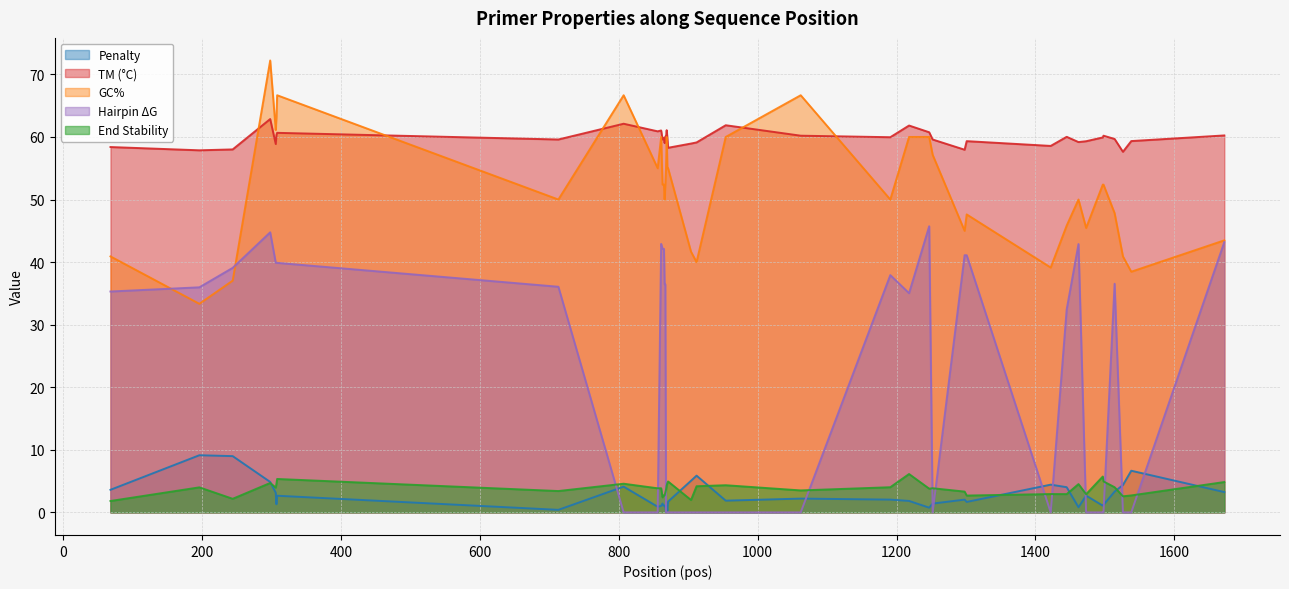

Reading left to right, transcribe all the data shown in this chart.

pen: 3.6	9.1	9.0	4.9	3.1	1.3	2.7	0.4	4.1	0.9	1.0	1.4	1.1	1.1	1.0	1.1	0.0	1.1	0.2	1.7	5.1	5.9	1.9	2.2	2.0	1.8	0.8	1.4	2.0	1.7	4.4	4.0	0.8	2.7	1.1	1.2	3.3	4.4	6.7	3.2
PRIMER_LEFT_0_TM: 58.4	57.9	58.0	62.9	58.9	60.3	60.7	59.6	62.1	60.9	61.0	59.6	59.9	59.9	59.0	60.1	60.0	61.1	59.8	58.3	58.9	59.1	61.9	60.2	60.0	61.8	60.8	59.6	58.0	59.3	58.6	60.0	59.2	59.3	59.9	60.2	59.7	57.6	59.3	60.2
PRIMER_LEFT_0_GC_PERCENT: 40.9	33.3	37.0	72.2	61.1	63.2	66.7	50.0	66.7	55.0	60.0	52.4	52.4	52.4	50.0	52.4	55.0	60.0	55.0	55.0	41.7	40.0	60.0	66.7	50.0	60.0	60.0	57.1	45.0	47.6	39.1	45.8	50.0	45.5	52.4	52.4	47.8	40.9	38.5	43.5
PRIMER_LEFT_0_HAIRPIN_TH: 35.3	36.0	39.1	44.8	39.9	39.9	39.9	36.1	0.0	0.0	42.9	42.1	42.1	42.1	36.5	36.5	0.0	0.0	0.0	0.0	0.0	0.0	0.0	0.0	37.9	35.0	45.7	0.0	41.1	41.1	0.0	32.4	42.9	0.0	0.0	0.0	36.5	0.0	0.0	43.2
PRIMER_LEFT_0_END_STABILITY: 1.8	4.0	2.2	4.7	4.0	4.6	5.3	3.4	4.6	3.9	3.9	2.4	2.7	2.7	2.7	3.2	3.6	4.3	4.7	4.9	2.0	4.2	4.3	3.5	4.0	6.1	3.8	3.9	3.3	2.7	2.9	2.9	4.5	2.9	5.7	5.0	4.0	2.6	2.7	4.8